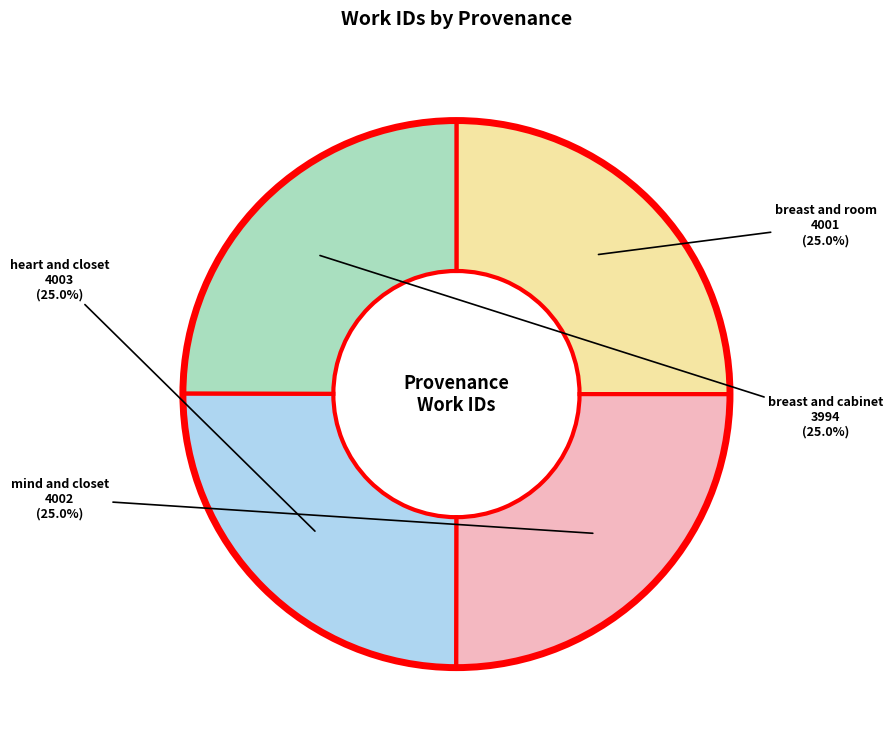

To the nearest percent, what is the average slice percentage?

25%